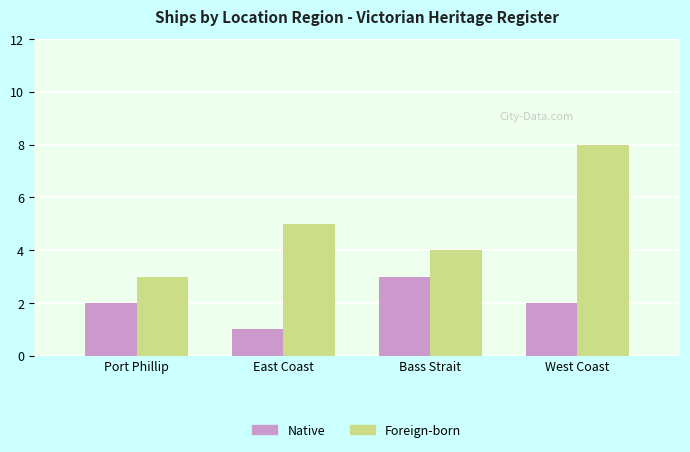

What is the spread (max minus min) of values at East Coast?

4